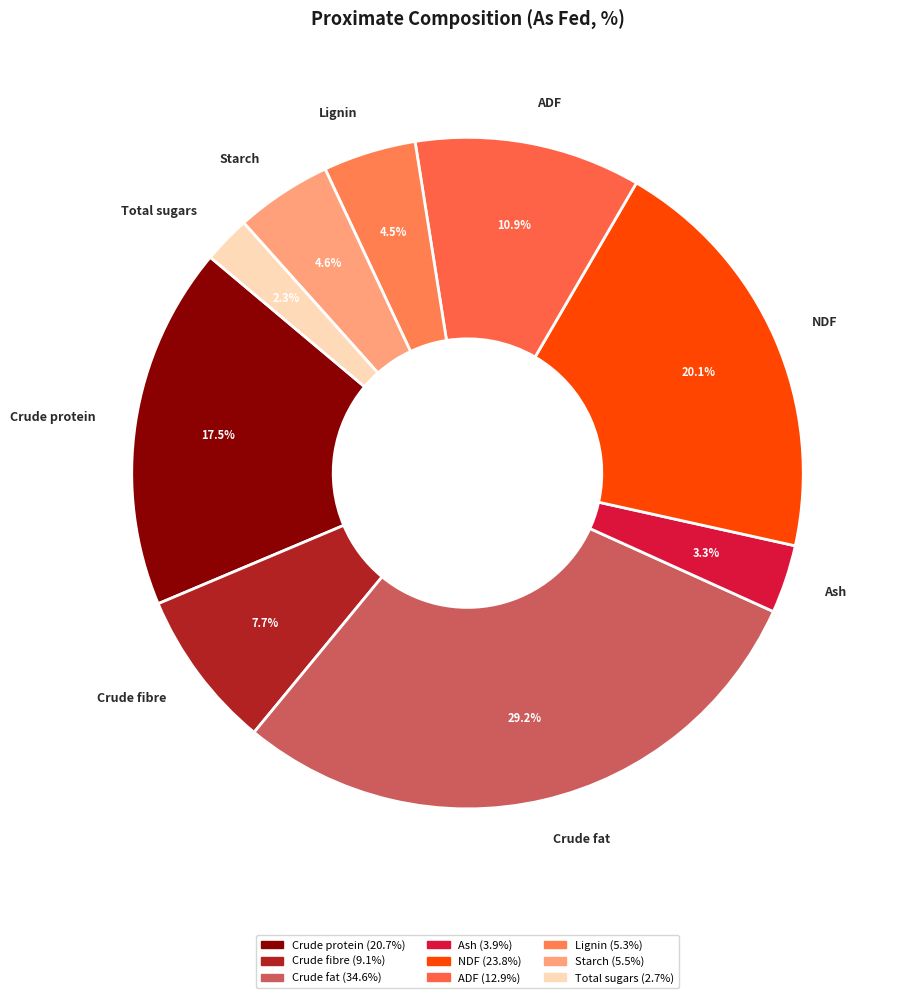

What percentage is NOT represented by Ash?

96.7%